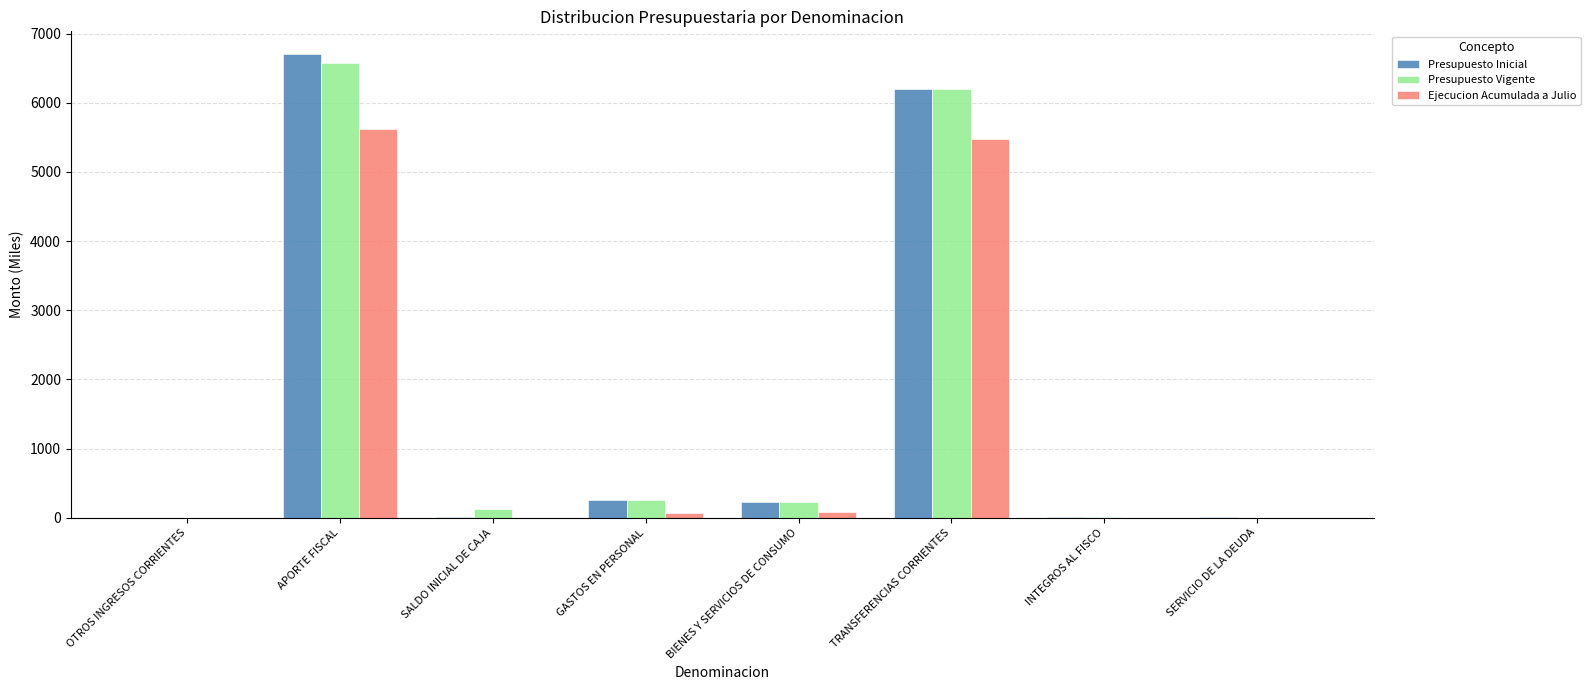

Which label corresponds to the largest value in the chart?

APORTE FISCAL